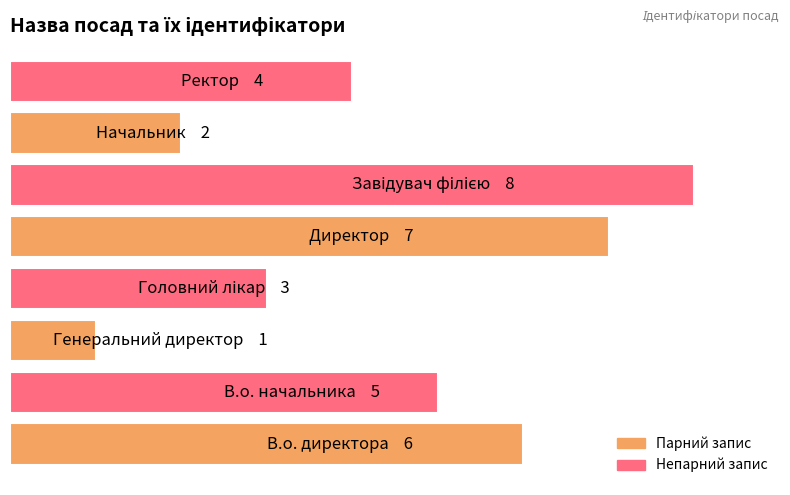

Does the chart contain any negative values?

No